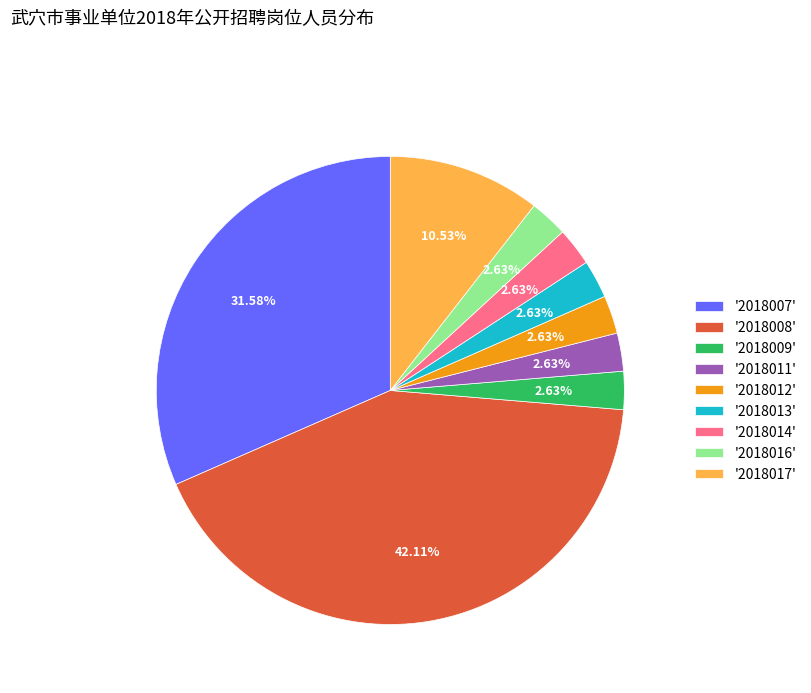

Between '2018014' and '2018007', which is larger?

'2018007'